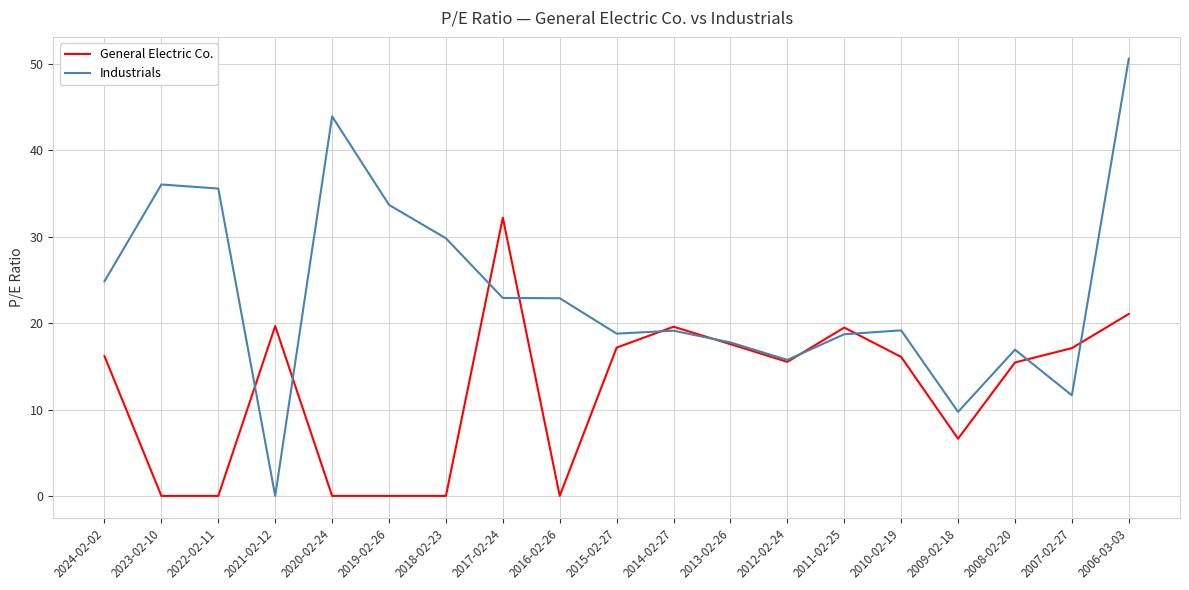

What is the difference between the second highest and second lowest values in the General Electric Co. series?

21.1